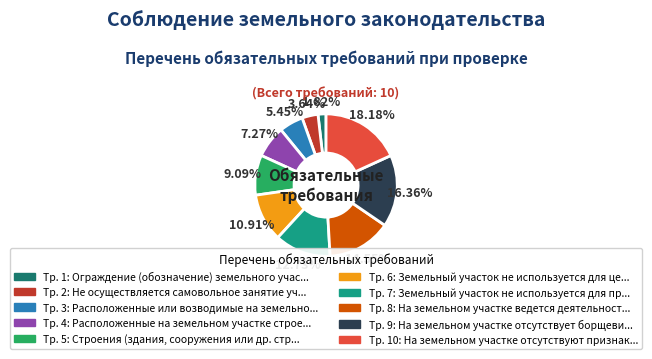

How many slices are in this pie chart?

10